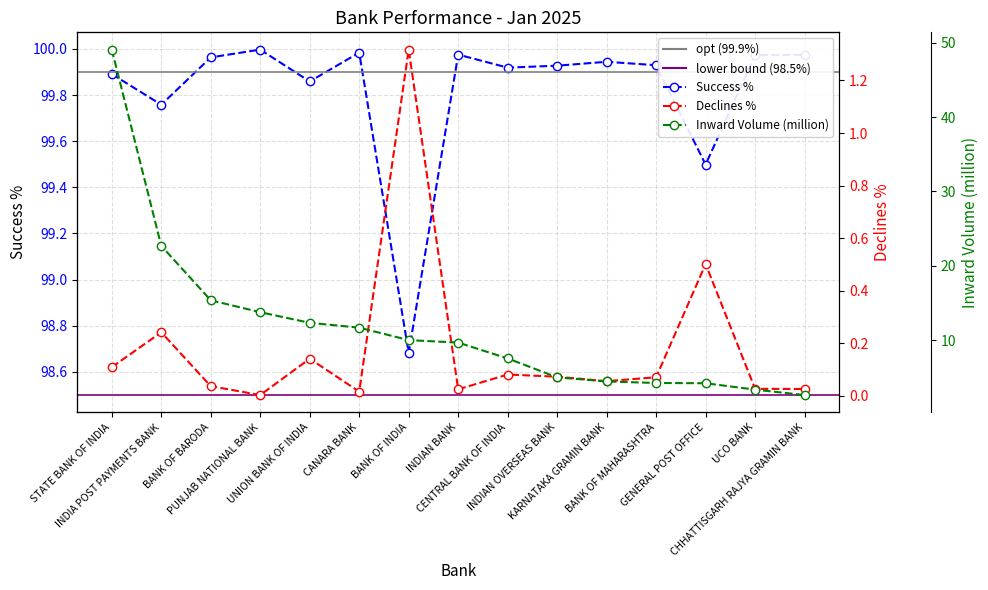

At INDIAN OVERSEAS BANK, list the series in order from largest to smallest.

Success %, Inward Volume (in million), Declines % Business